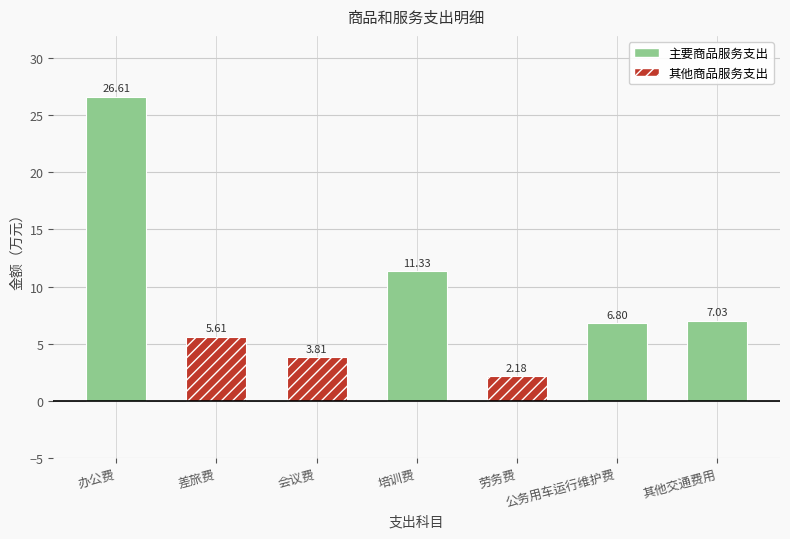

Where is the data nearest to the value 14?

培训费